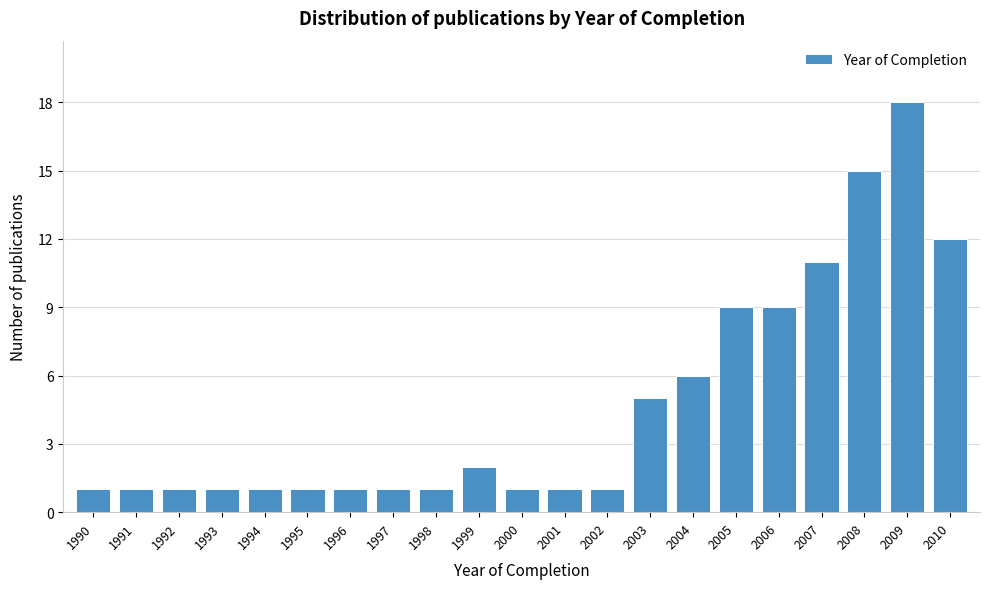

Reading left to right, transcribe all the data shown in this chart.

1990=1	1991=1	1992=1	1993=1	1994=1	1995=1	1996=1	1997=1	1998=1	1999=2	2000=1	2001=1	2002=1	2003=5	2004=6	2005=9	2006=9	2007=11	2008=15	2009=18	2010=12